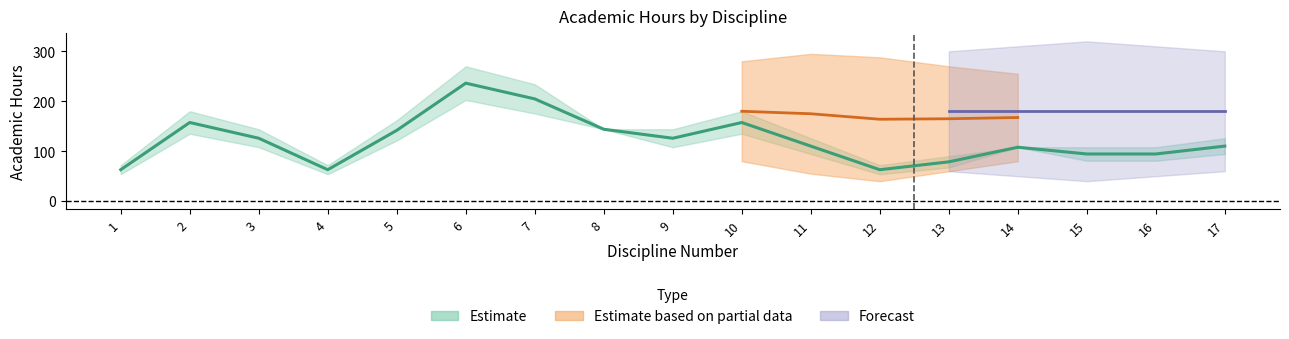

How many data points does each series have?

17